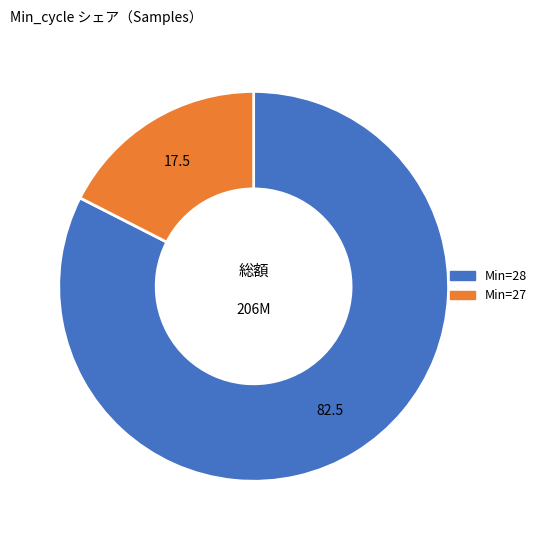

Is there any slice that represents more than half of the pie?

Yes